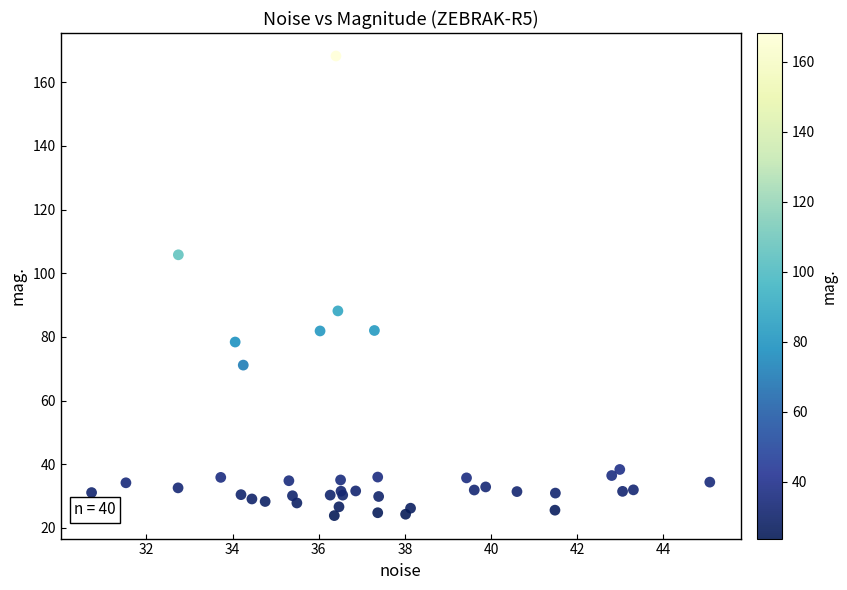

What Y value in the scatter plot is closest to 96?

88.2